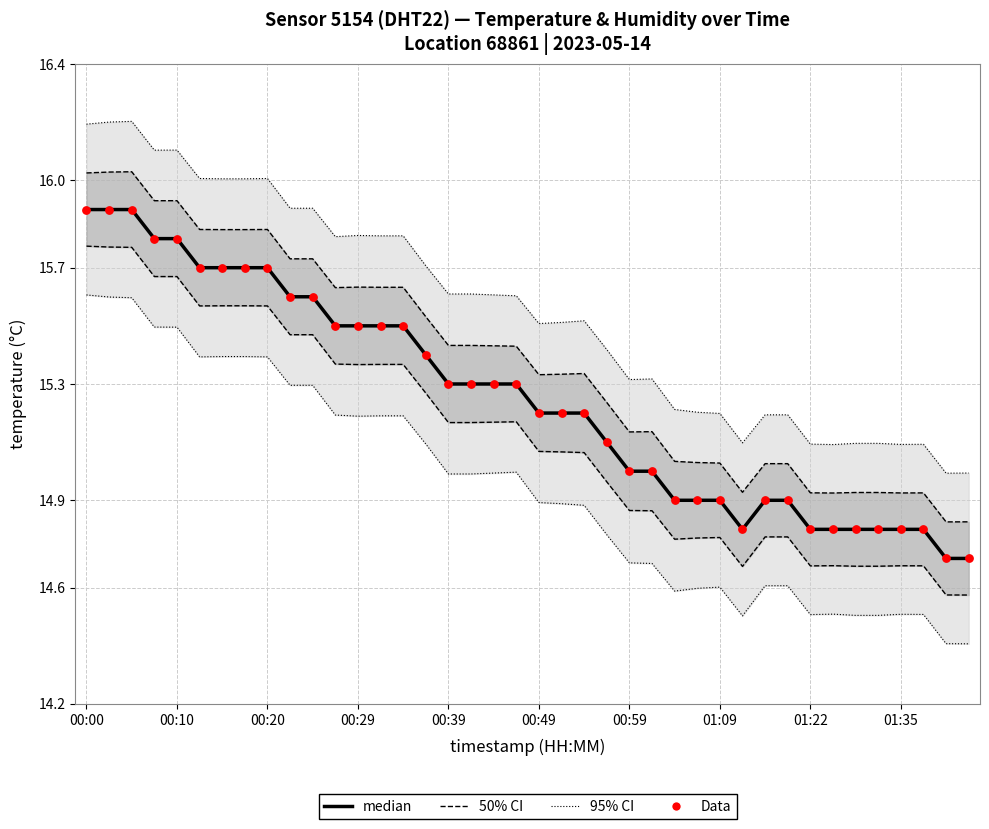

At how many categories does at least one series exceed 15?

24